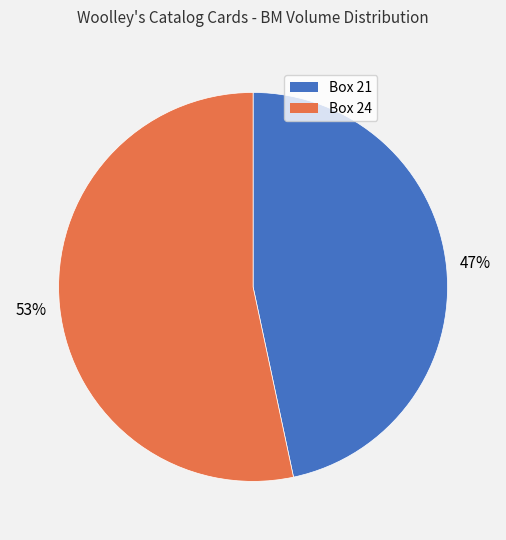

Combined, do Box 21 and Box 24 account for over 50%?

Yes